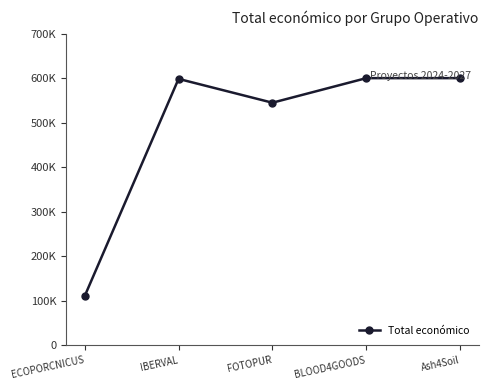

List the labels in order of value, largest first.

Ash4Soil, BLOOD4GOODS, IBERVAL, FOTOPUR, ECOPORCNICUS